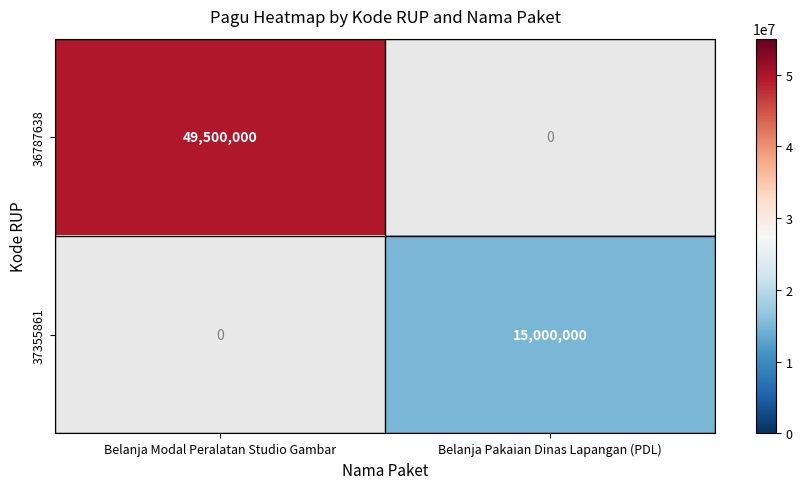

The 36787638 series shows 49500000 at Belanja Modal Peralatan Studio Gambar. True or false?

True